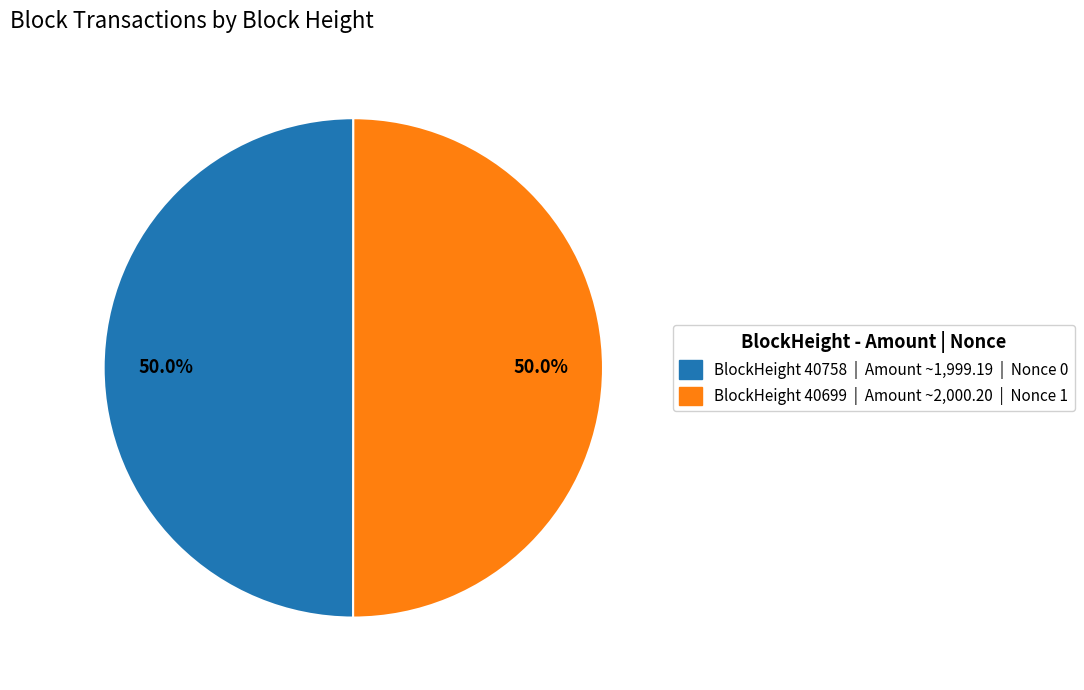

How many segments does this pie chart have?

2